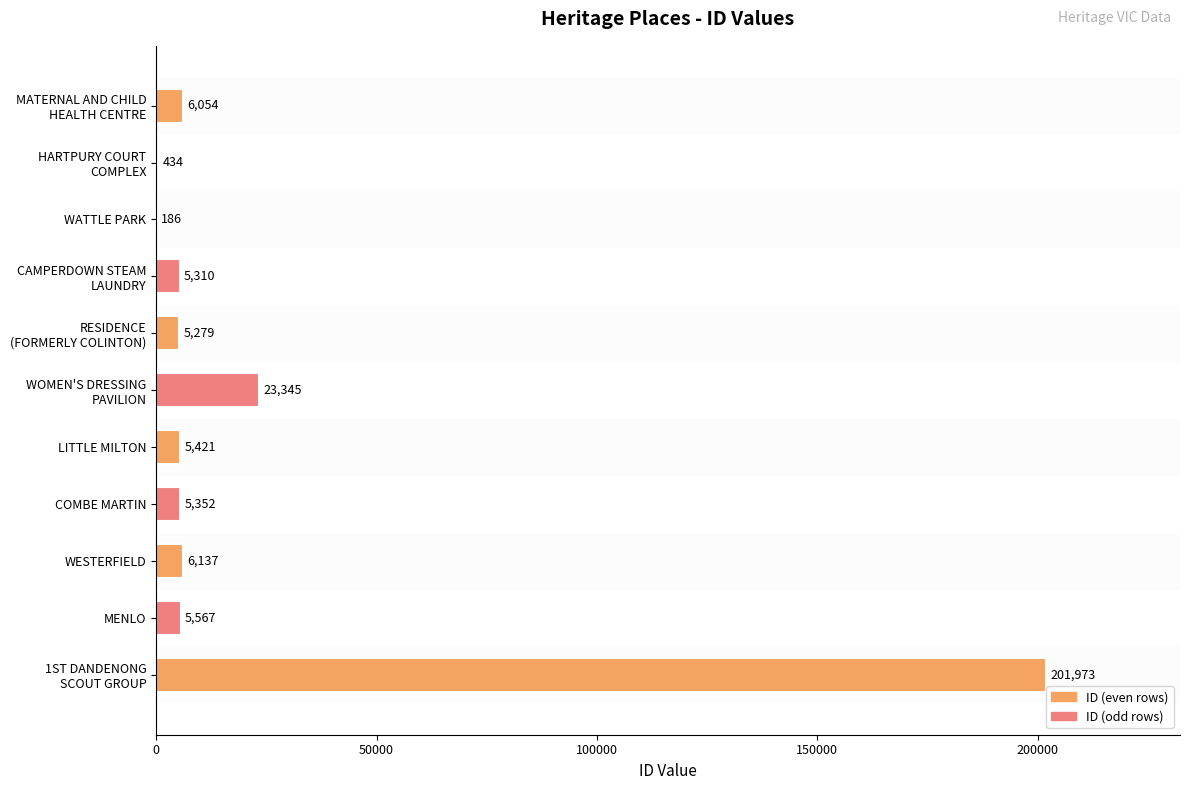

What is the sum of all values?

265058